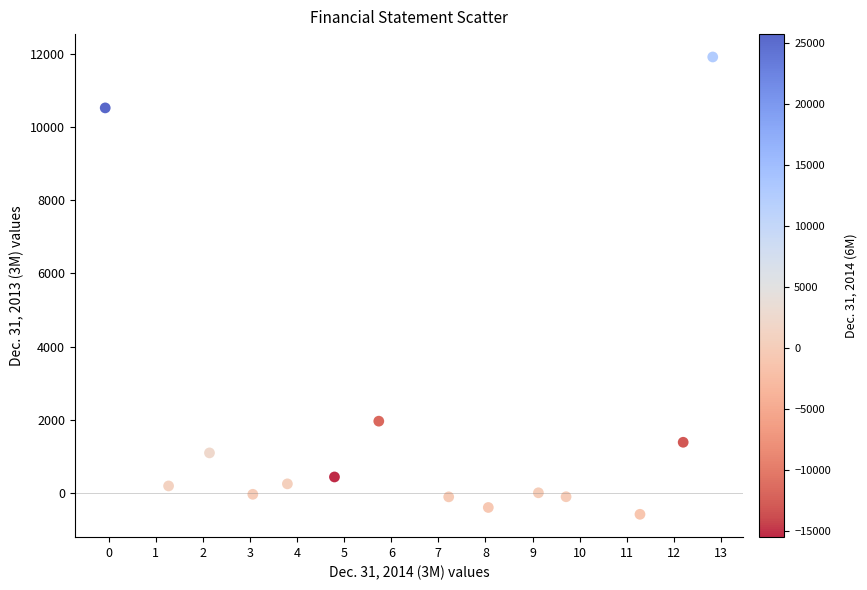

What Y value in the scatter plot is closest to 5665?

1966